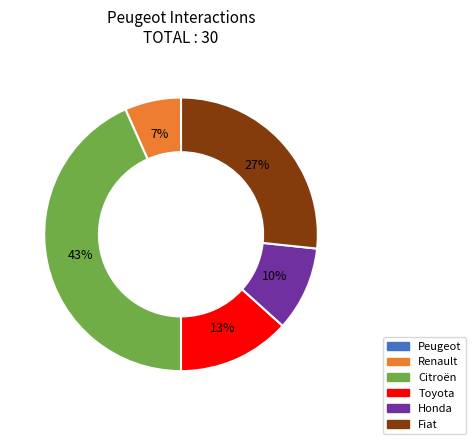

Does Renault account for over 50% of the chart?

No